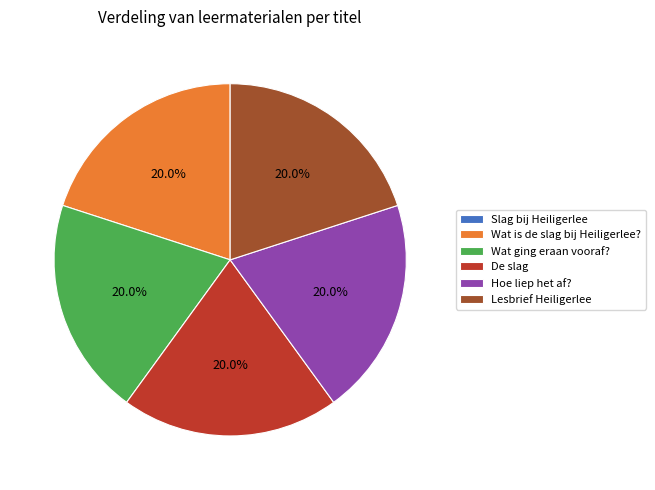

What is the ratio of the value at Wat ging eraan vooraf? to the value at Hoe liep het af??

1.0